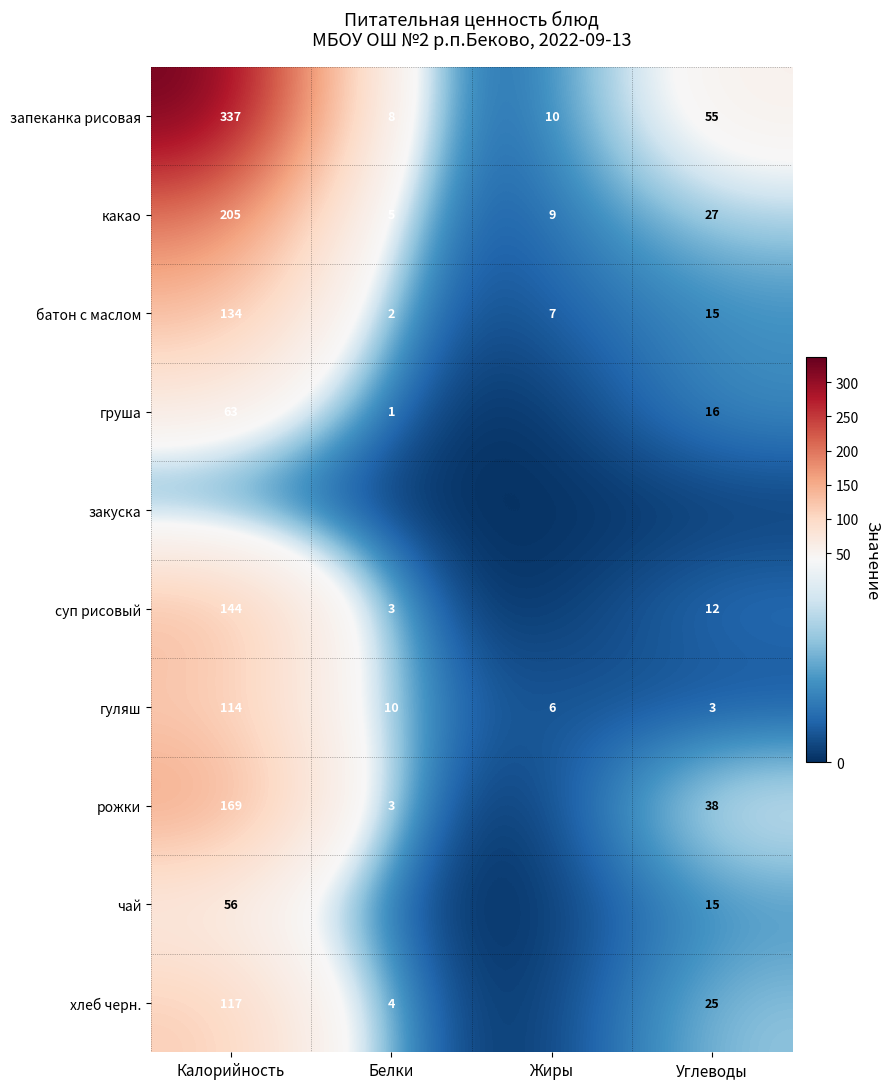

What is the sum of all запеканка рисовая values?

410